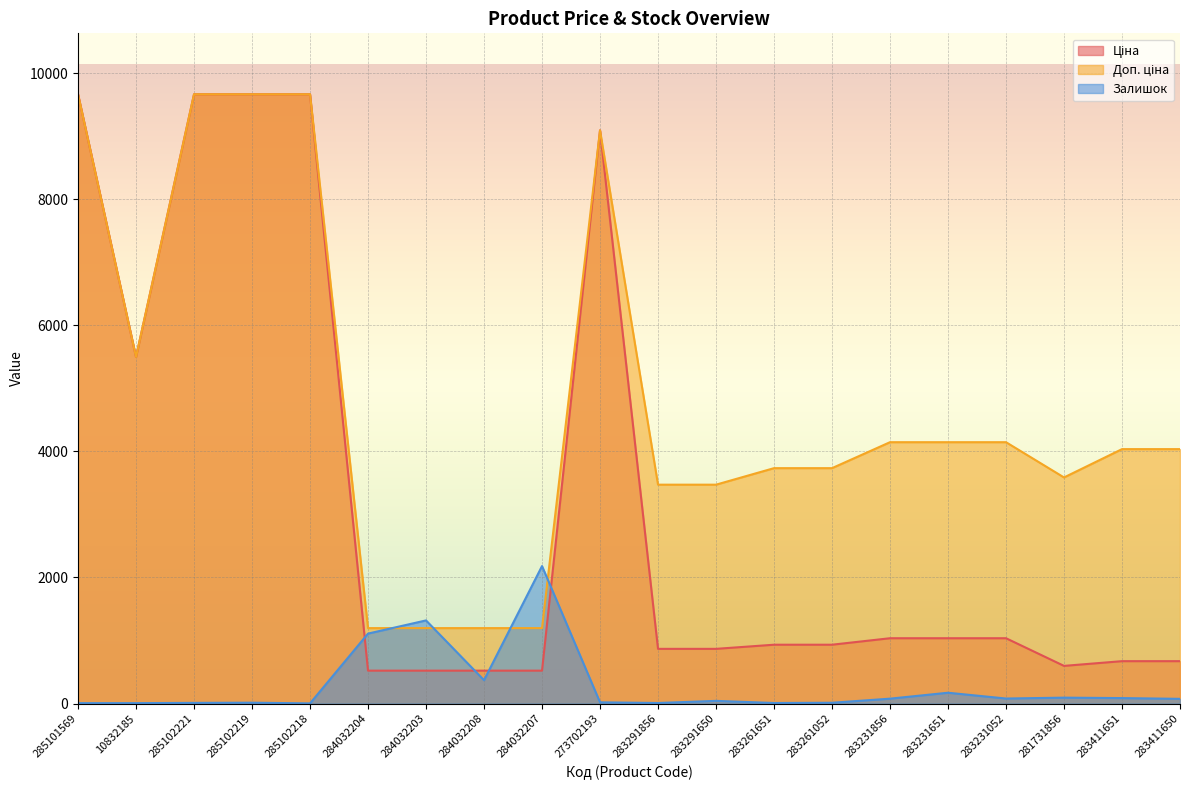

True or false: Доп. ціна and Ціна intersect in this chart.

False